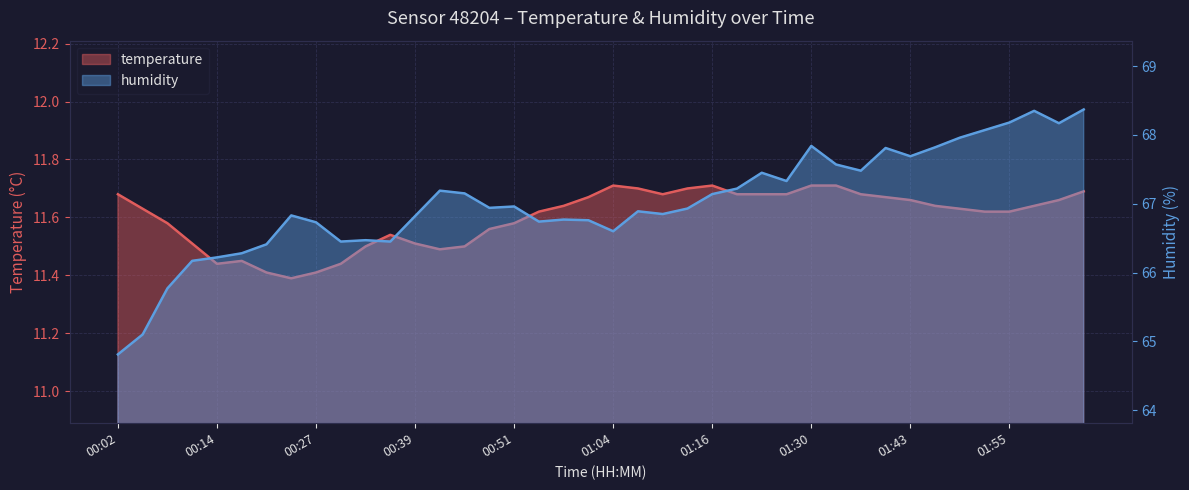

What is the value of the humidity point at the 9th from the left?

66.7